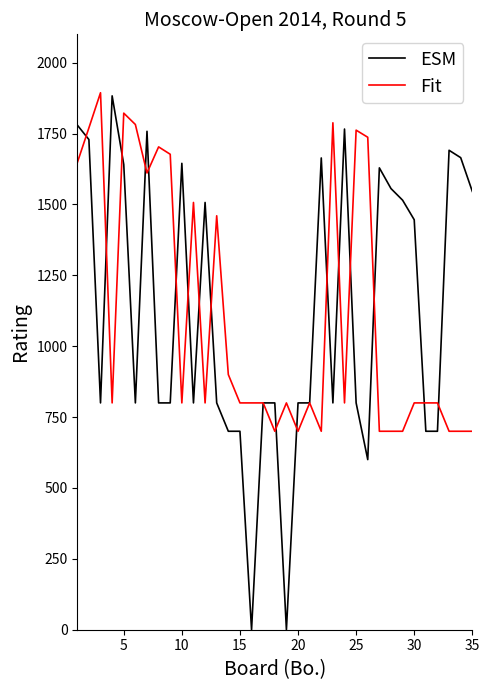

What is the highest value of the Fit series?

1894